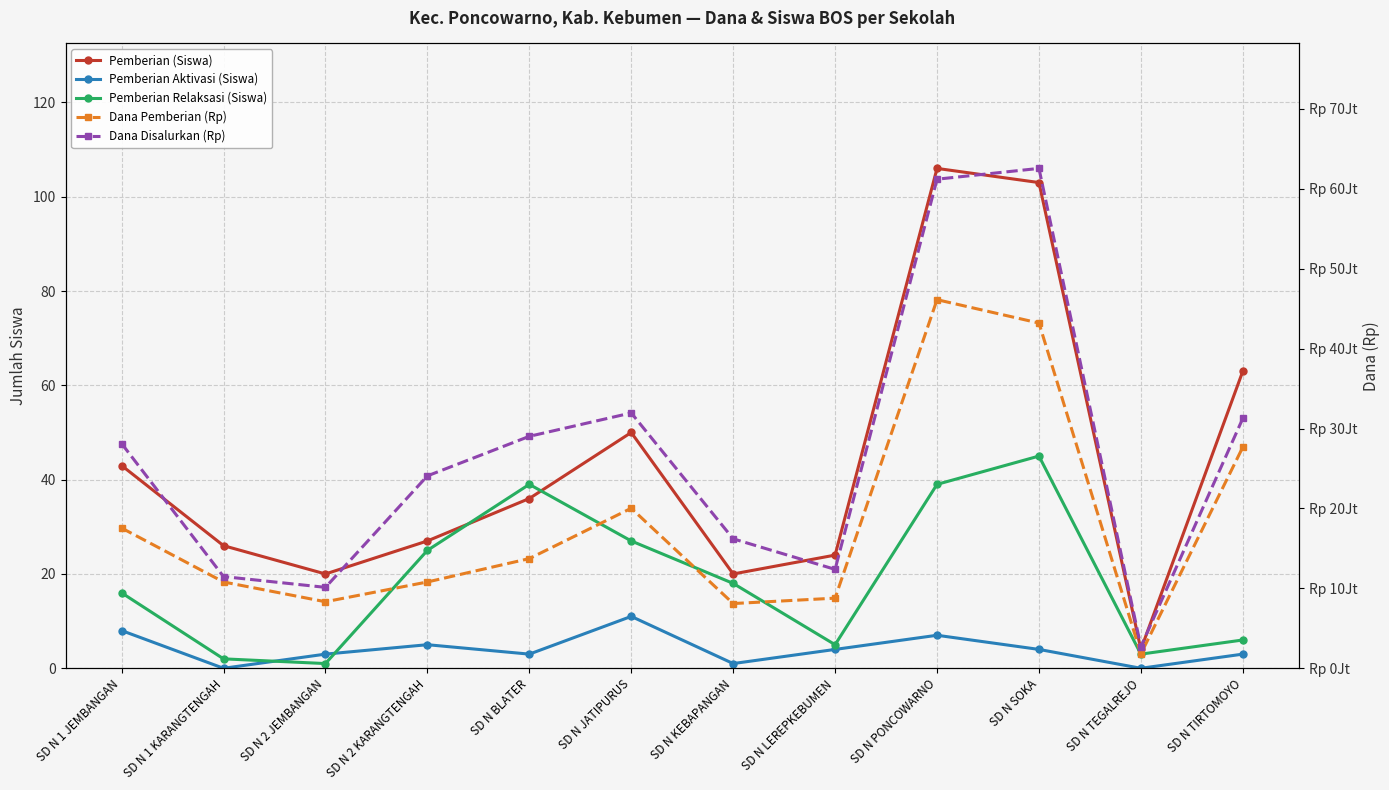

After their last crossing, which series has the higher values: Pemberian Relaksasi (Siswa) or Pemberian Aktivasi (Siswa)?

Pemberian Relaksasi (Siswa)